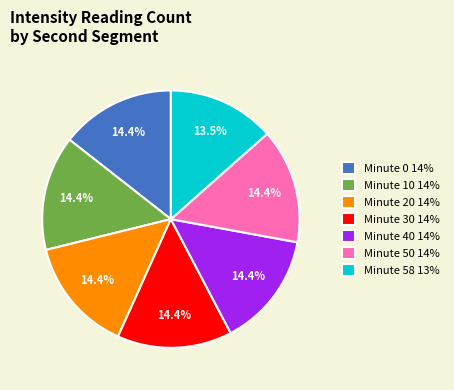

How much of the chart is everything except Minute 20 14%?

85.6%